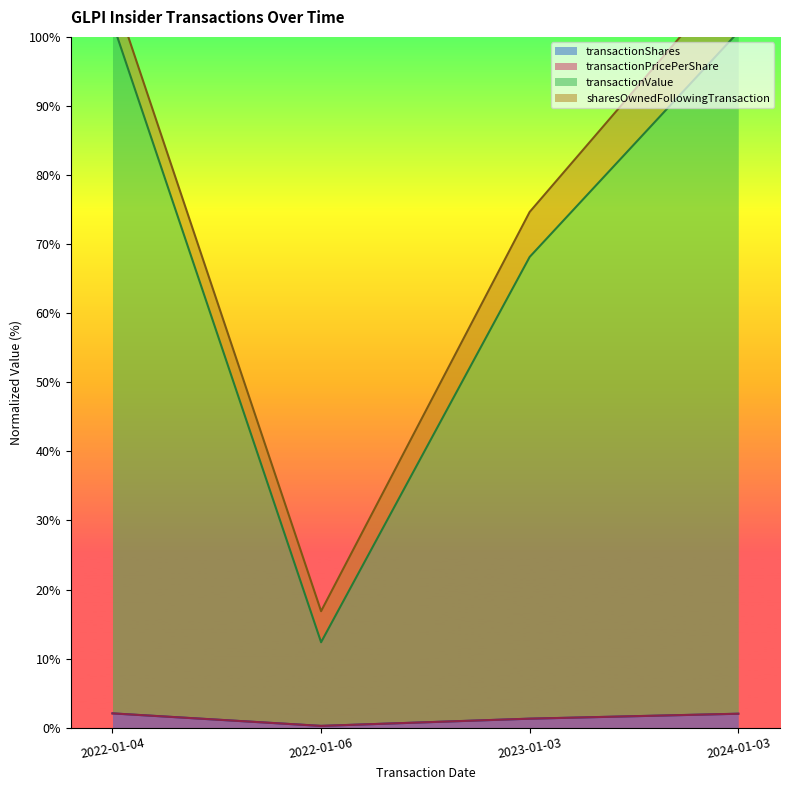

Between 2022-01-04 and 2023-01-03, which is larger?

2022-01-04